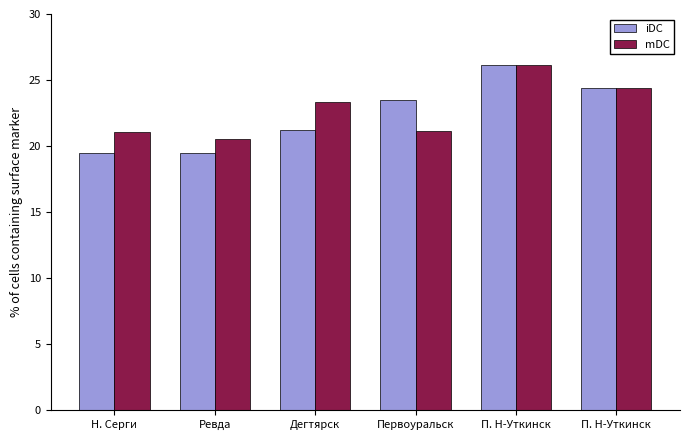

True or false: iDC has a value of 34.8 at Первоуральск.

False